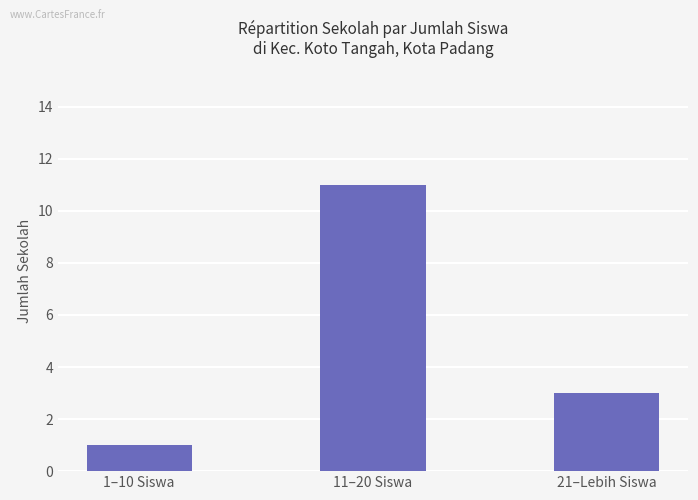

Reading right to left, extract all data points from this chart.

21–Lebih Siswa=3	11–20 Siswa=11	1–10 Siswa=1